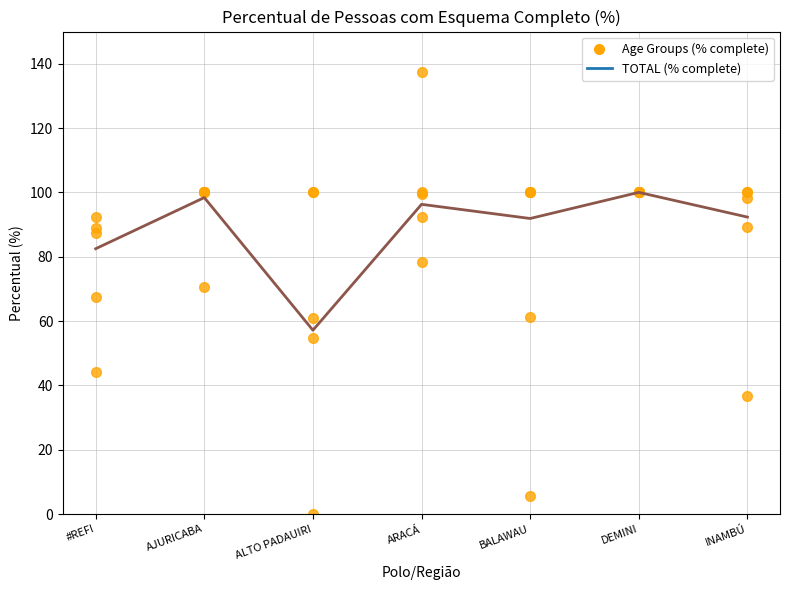

True or false: 7-59 anos has a value of 152.8 at ARACÁ.

False